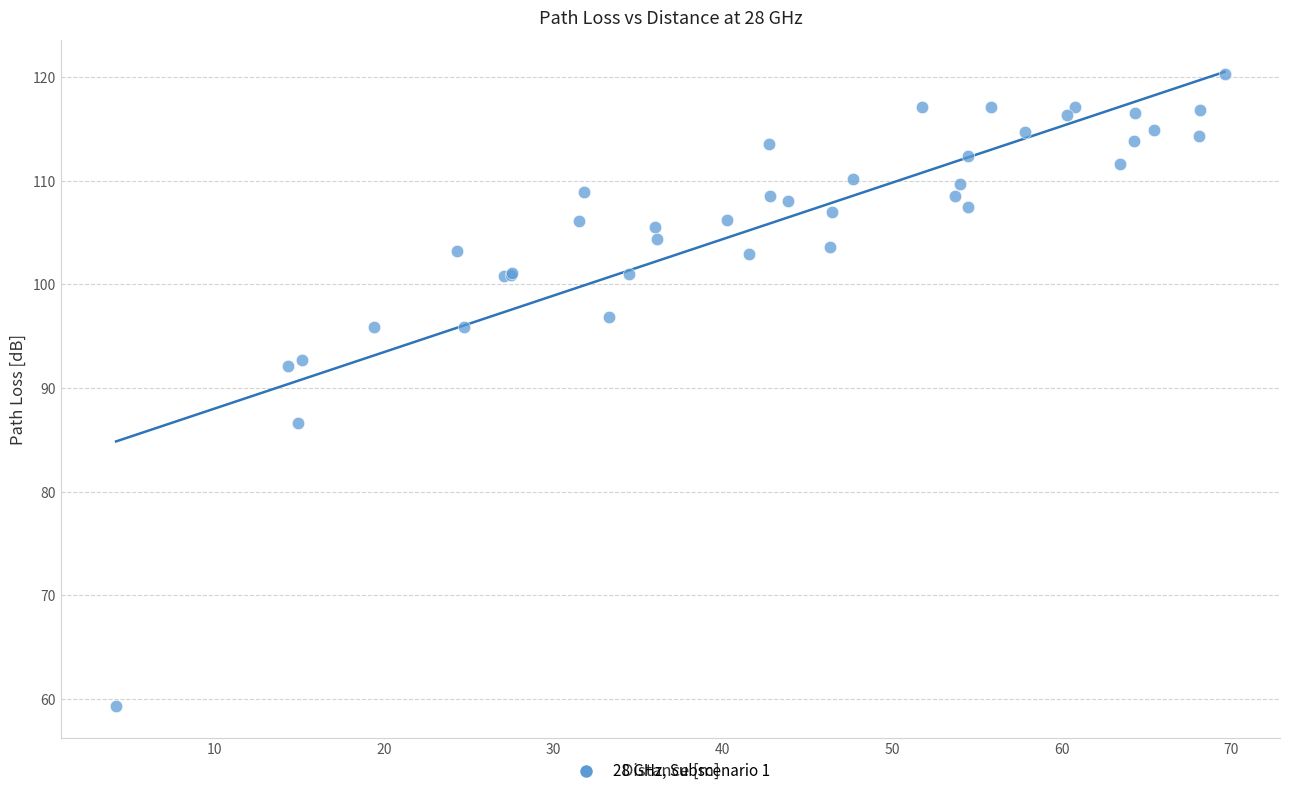

What Y value in the scatter plot is closest to 89?

86.6